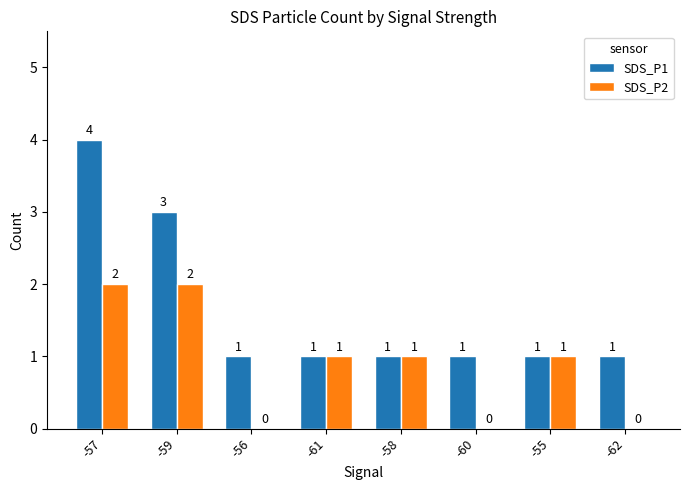

Which series has the largest total across all categories?

SDS_P1